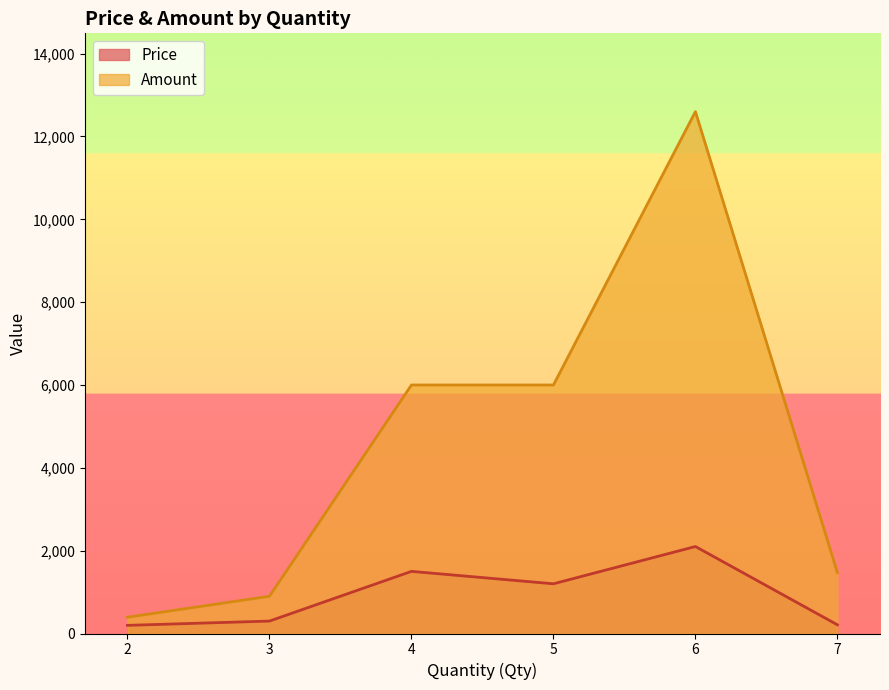

True or false: Amount and Price cross at least once.

False